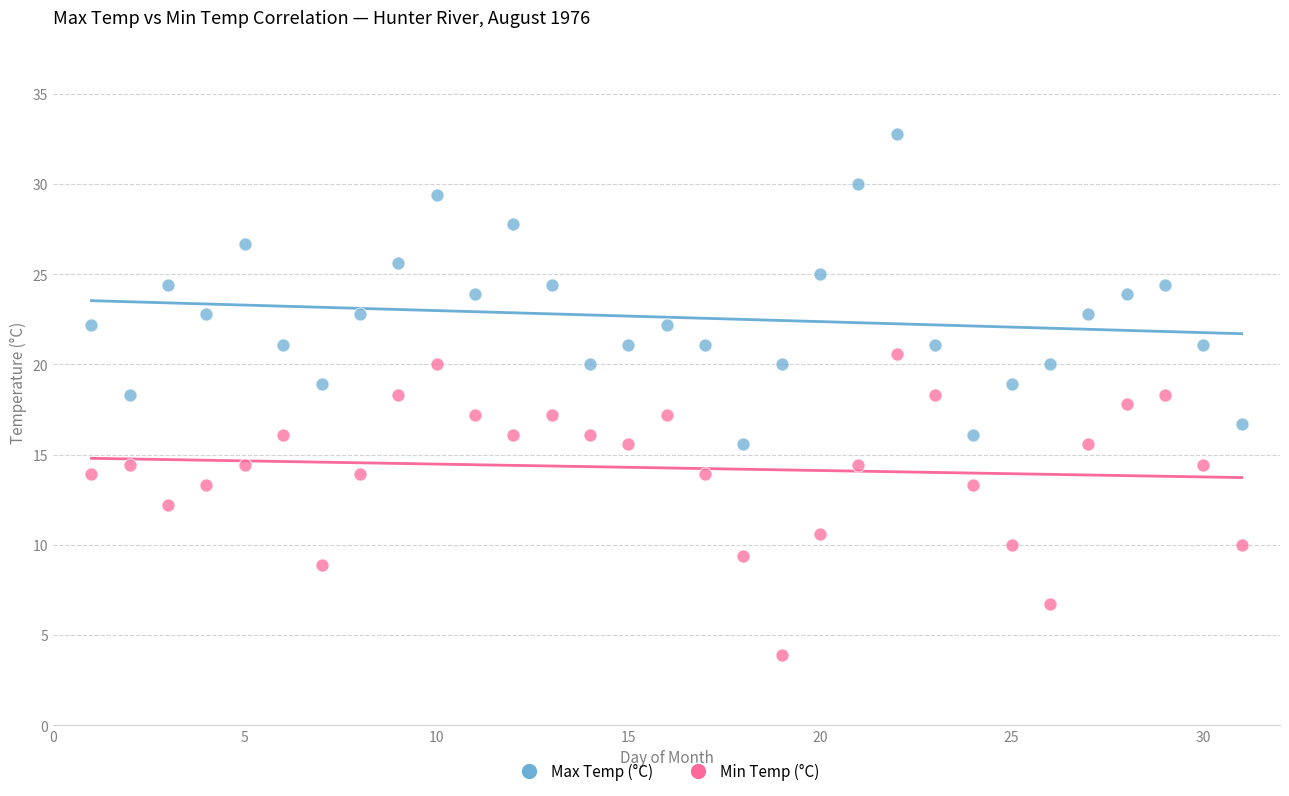

Across all data points, what is the range of Y values (max minus min)?

28.9